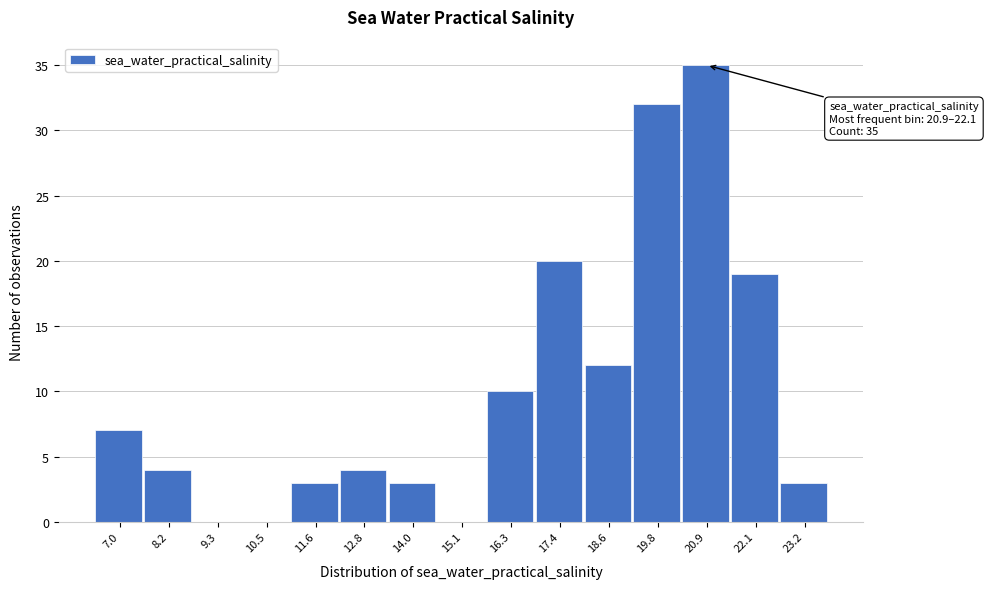

Reading left to right, transcribe all the data shown in this chart.

7.0=7	8.2=4	9.3=0	10.5=0	11.6=3	12.8=4	14.0=3	15.1=0	16.3=10	17.4=20	18.6=12	19.8=32	20.9=35	22.1=19	23.2=3